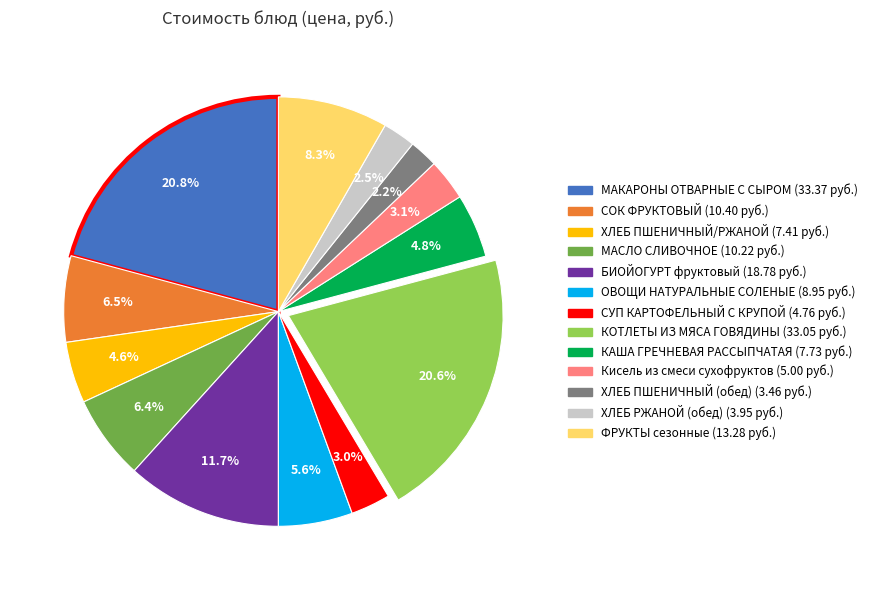

What percentage is NOT represented by СОК ФРУКТОВЫЙ?

93.5%